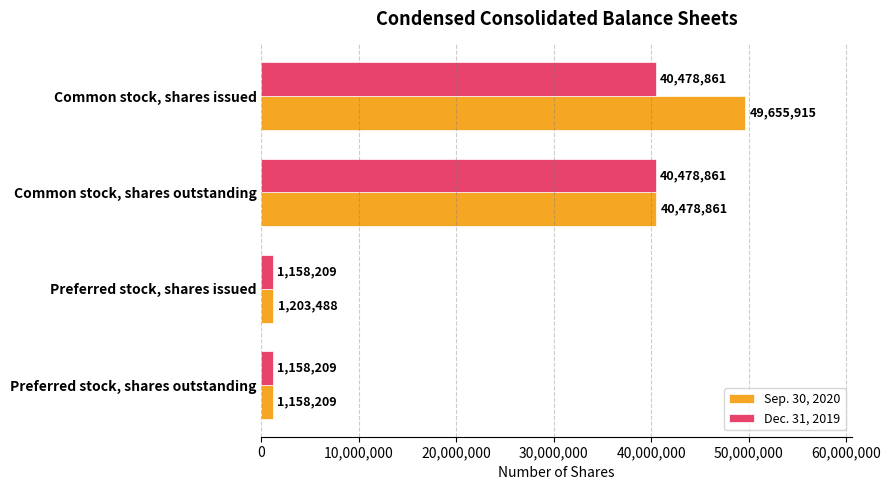

Rank the series by their average value, from highest to lowest.

Sep. 30, 2020, Dec. 31, 2019